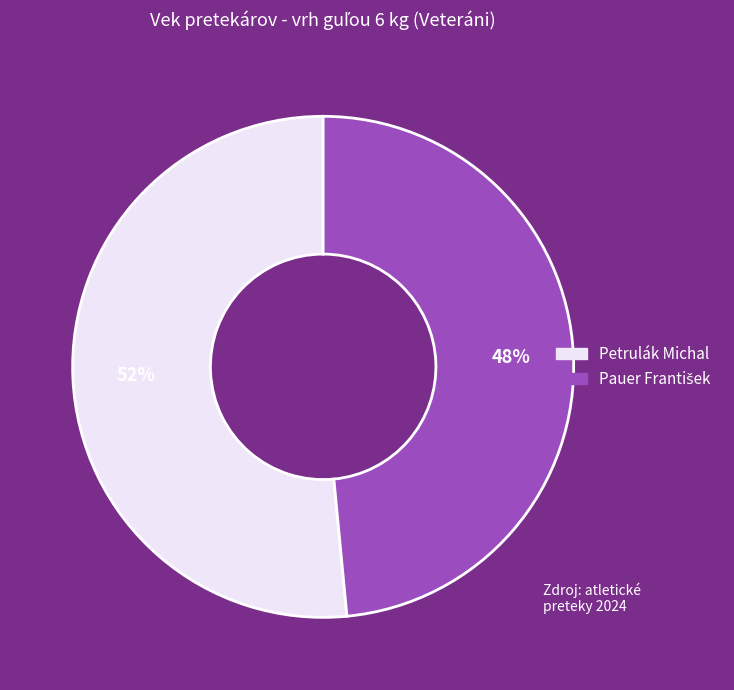

Does any single category account for the majority?

Yes